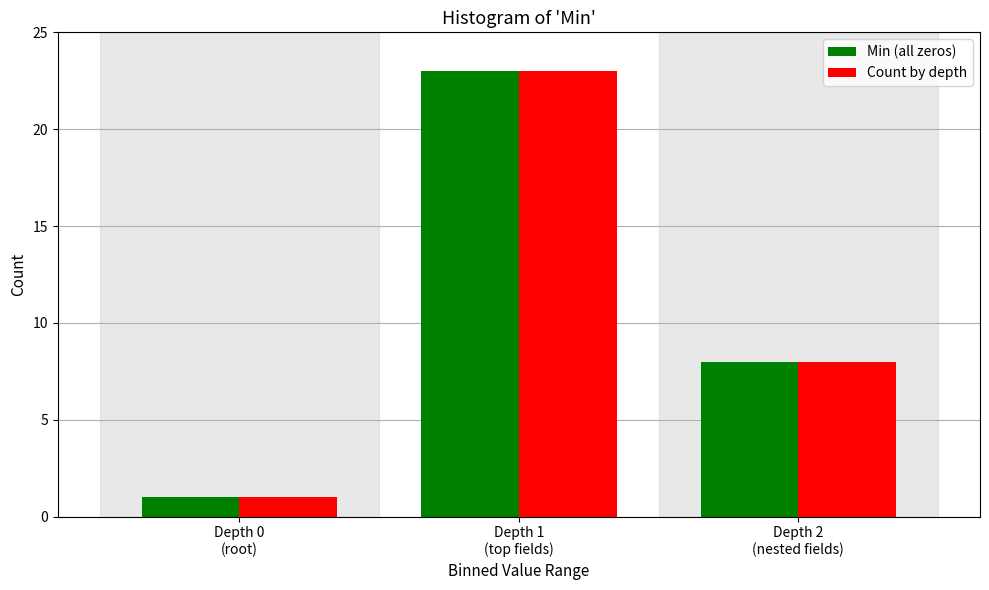

Reading left to right, what are all the values shown in this chart?

Min (all zeros): 1	23	8
Count by depth: 1	23	8